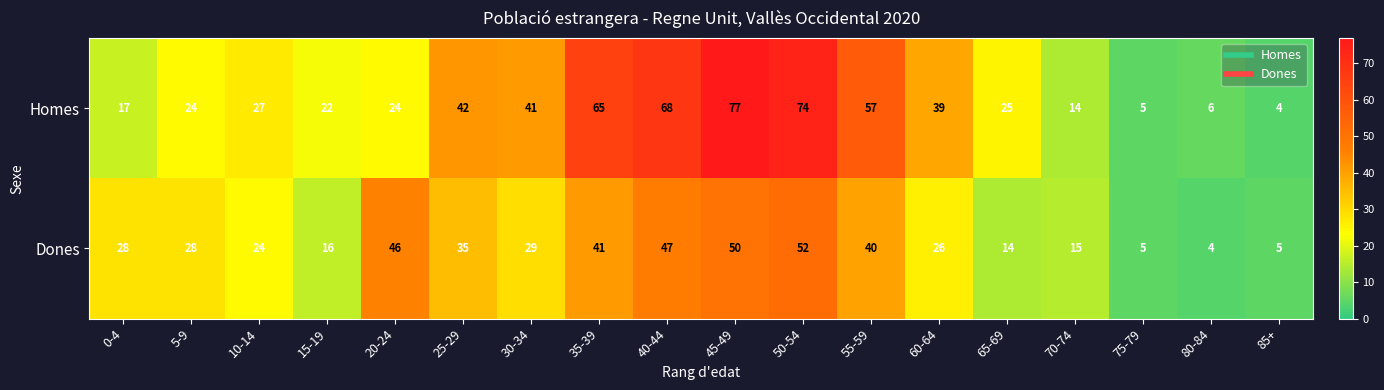

What is the total value across all series at 40-44?

115